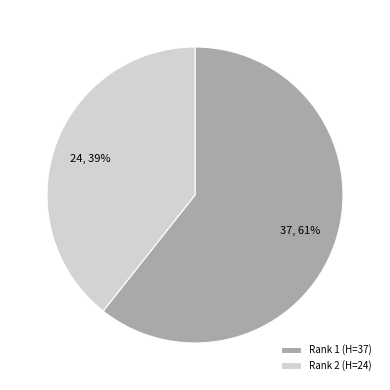

To the nearest percent, what portion does Rank 2 (H=24) represent?

39%